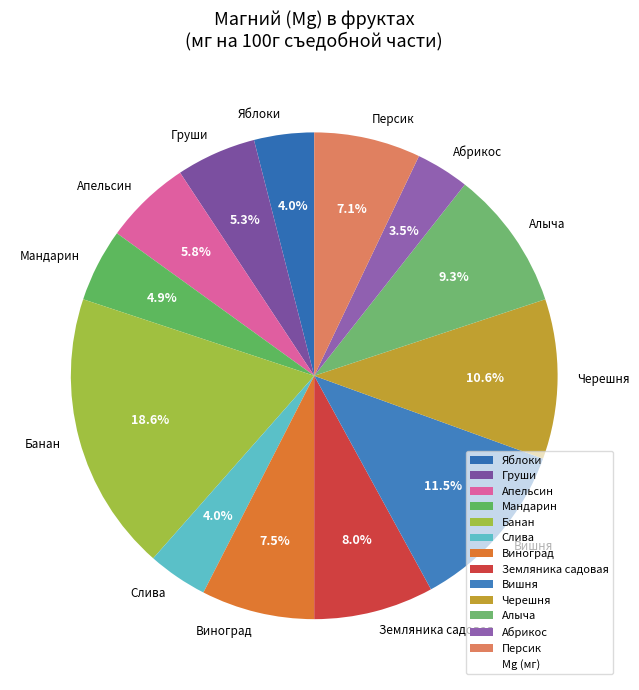

Which has a higher value, Банан or Земляника садовая?

Банан